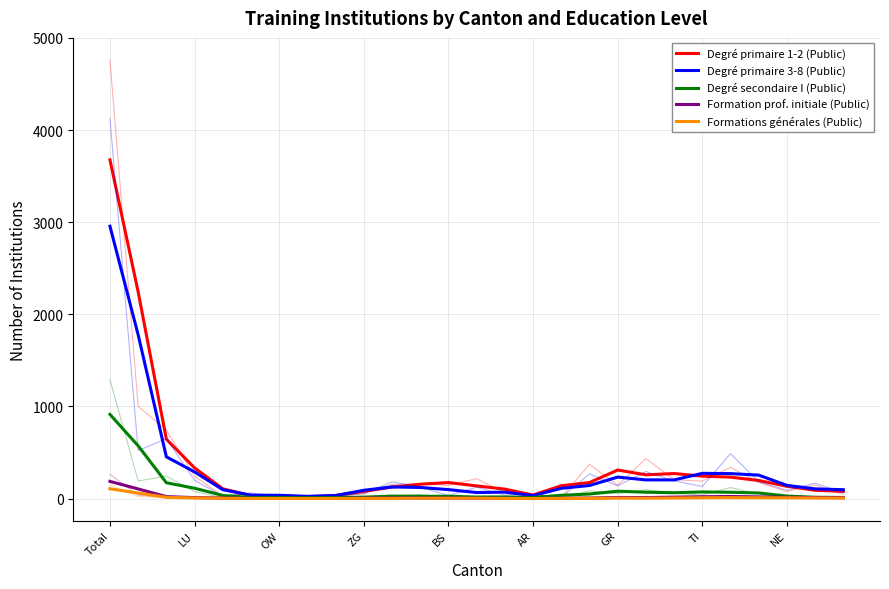

True or false: Degré secondaire I (Public) and Formation prof. initiale (Public) cross at least once.

False